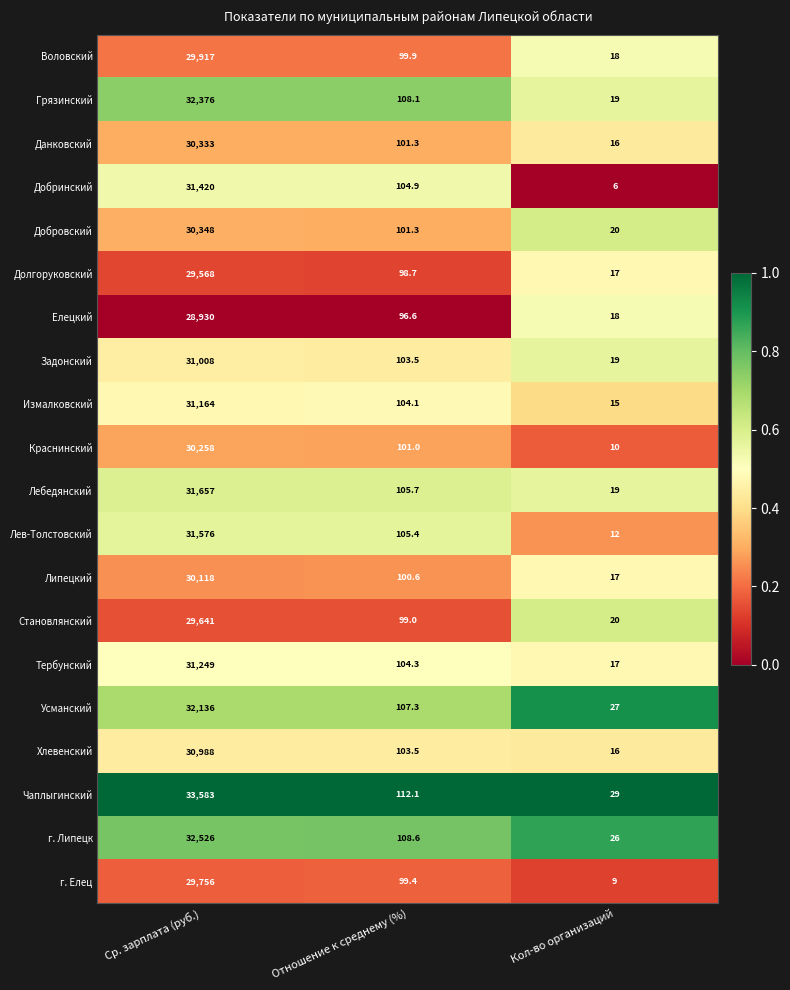

Where does the г. Елец series first go above 99?

Ср. зарплата (руб.)